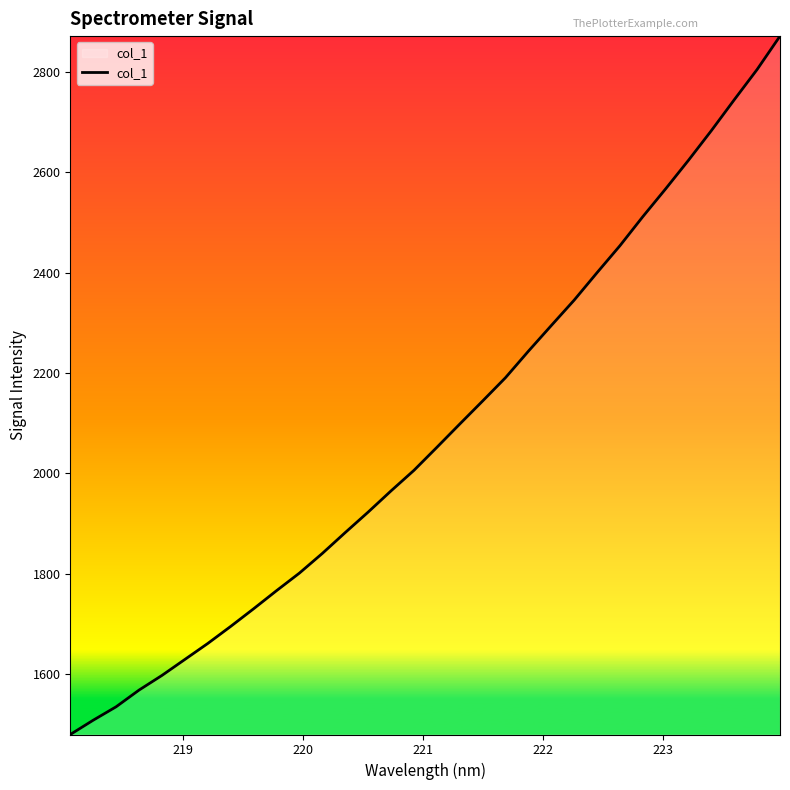

What is the maximum value shown in the chart?

2871.3